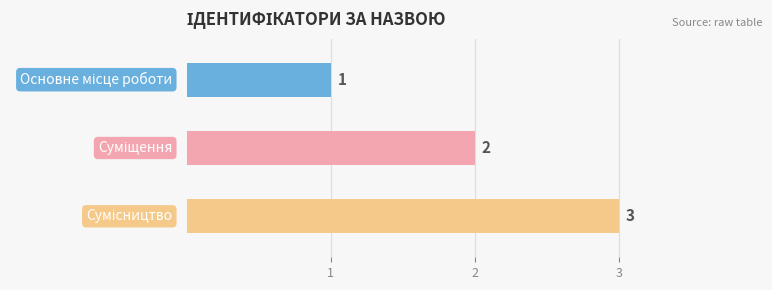

Count the number of data series in this chart.

1